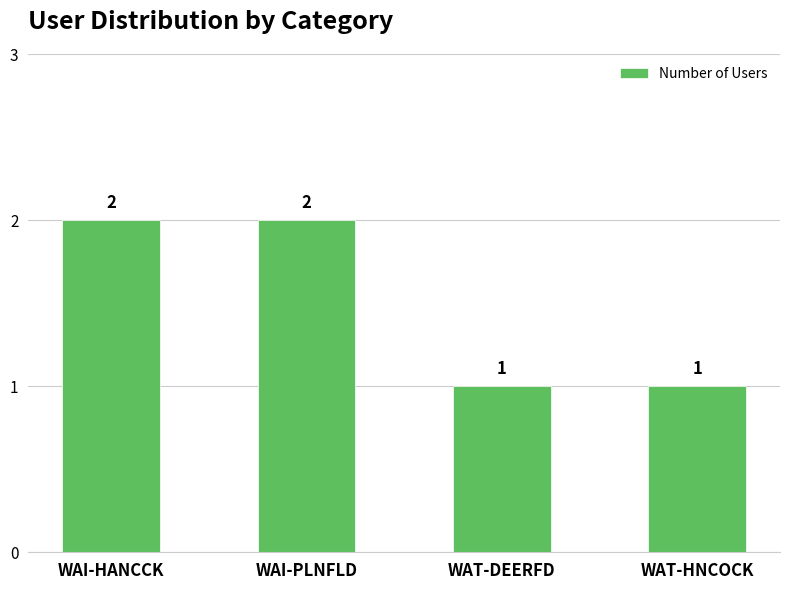

The value at WAT-HNCOCK is 2. True or false?

False